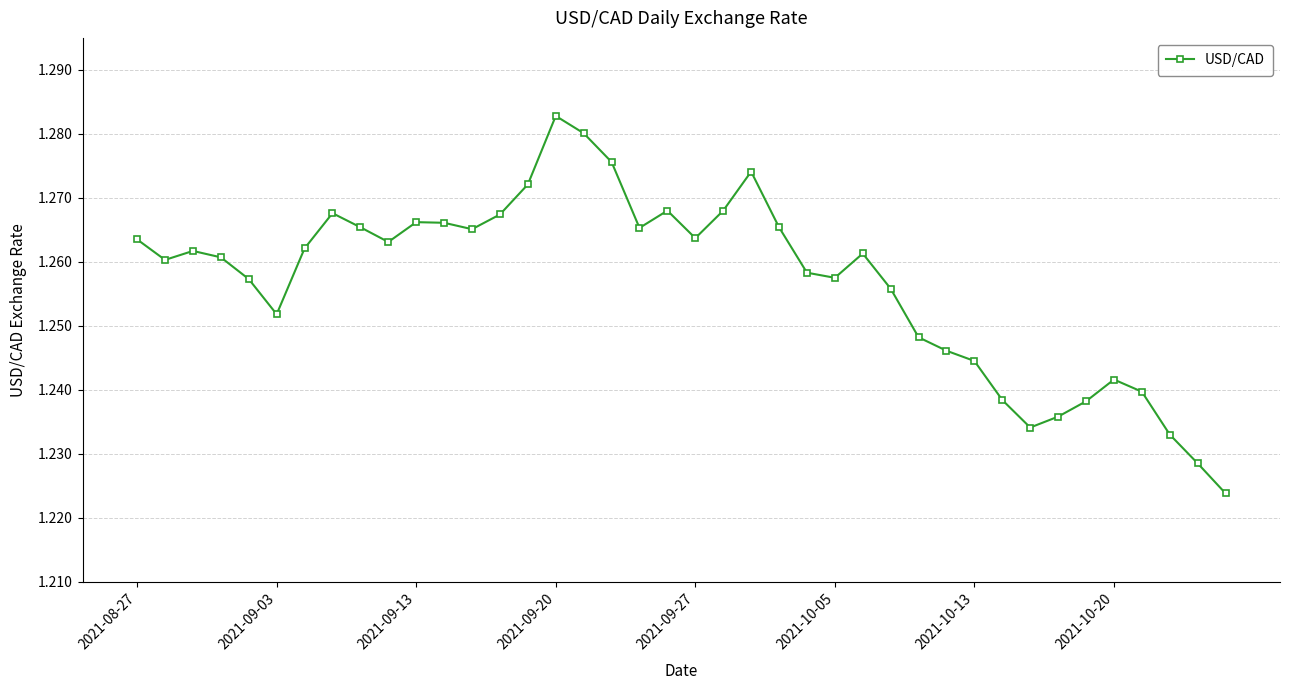

True or false: the data has more than 0 interior local peaks.

True